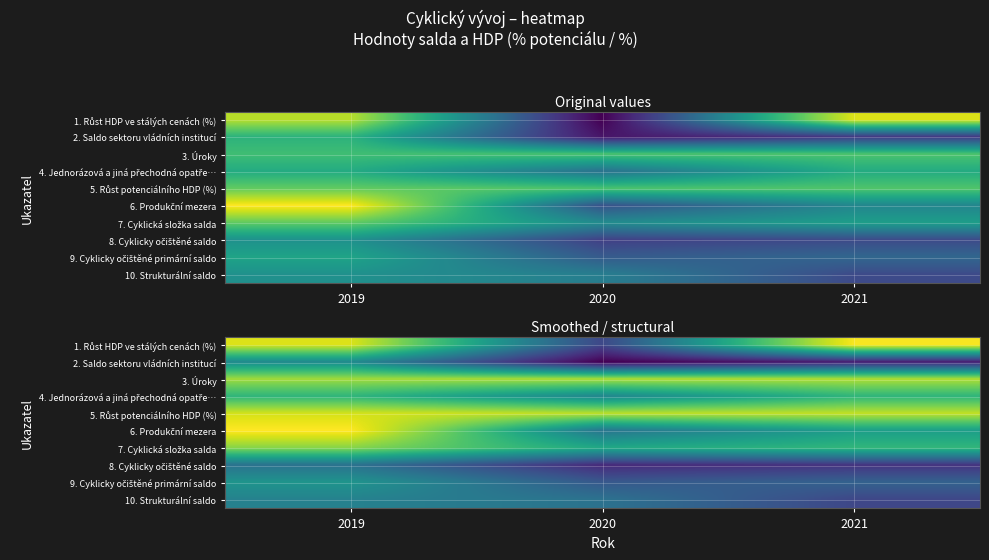

What is the greatest value displayed?

1.6